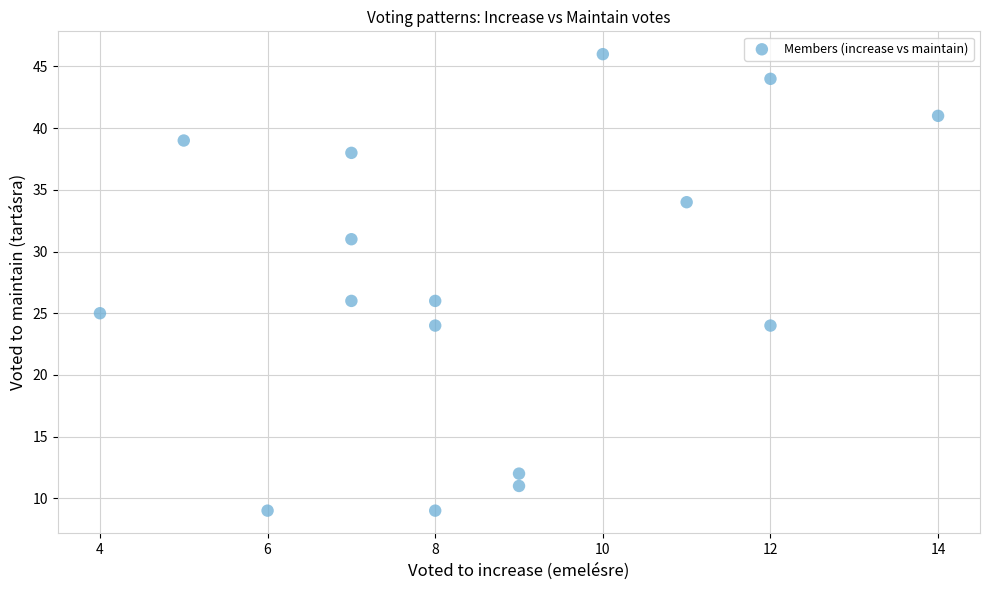

What is the range of Y values (max minus min)?

37